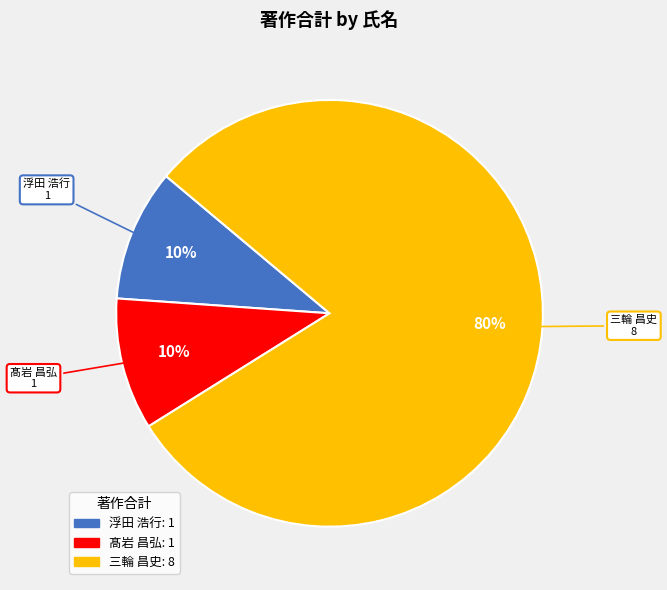

Is there a majority slice in this chart?

Yes